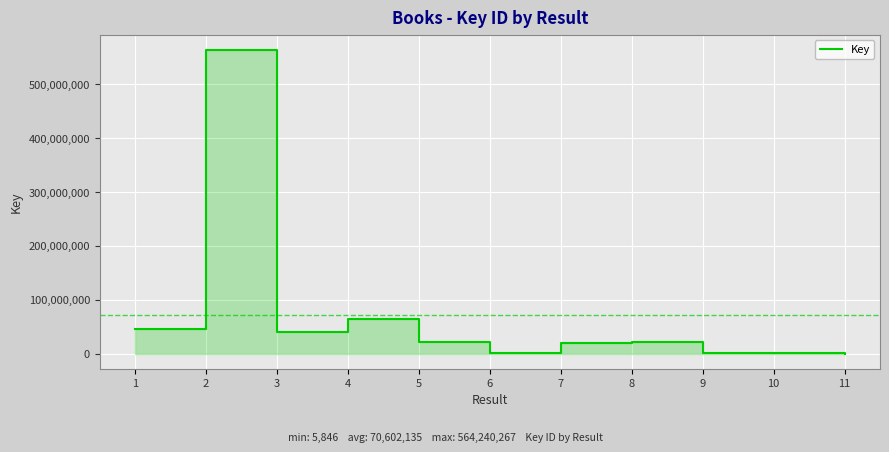

What is the value of the 4th point from the left?

64563133